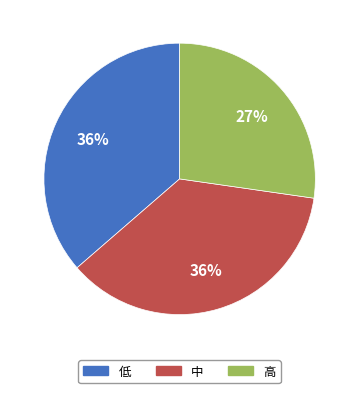

True or false: 高 accounts for 27% of the total.

True